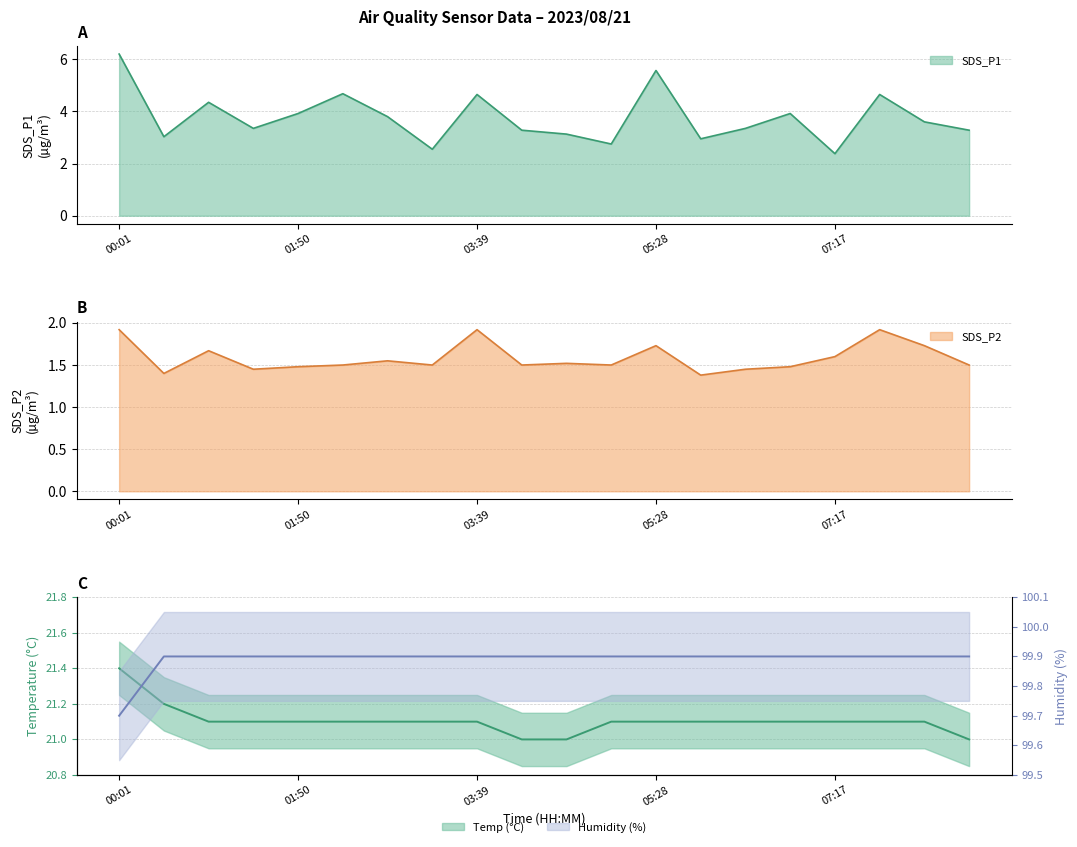

How many series are shown in this chart?

4